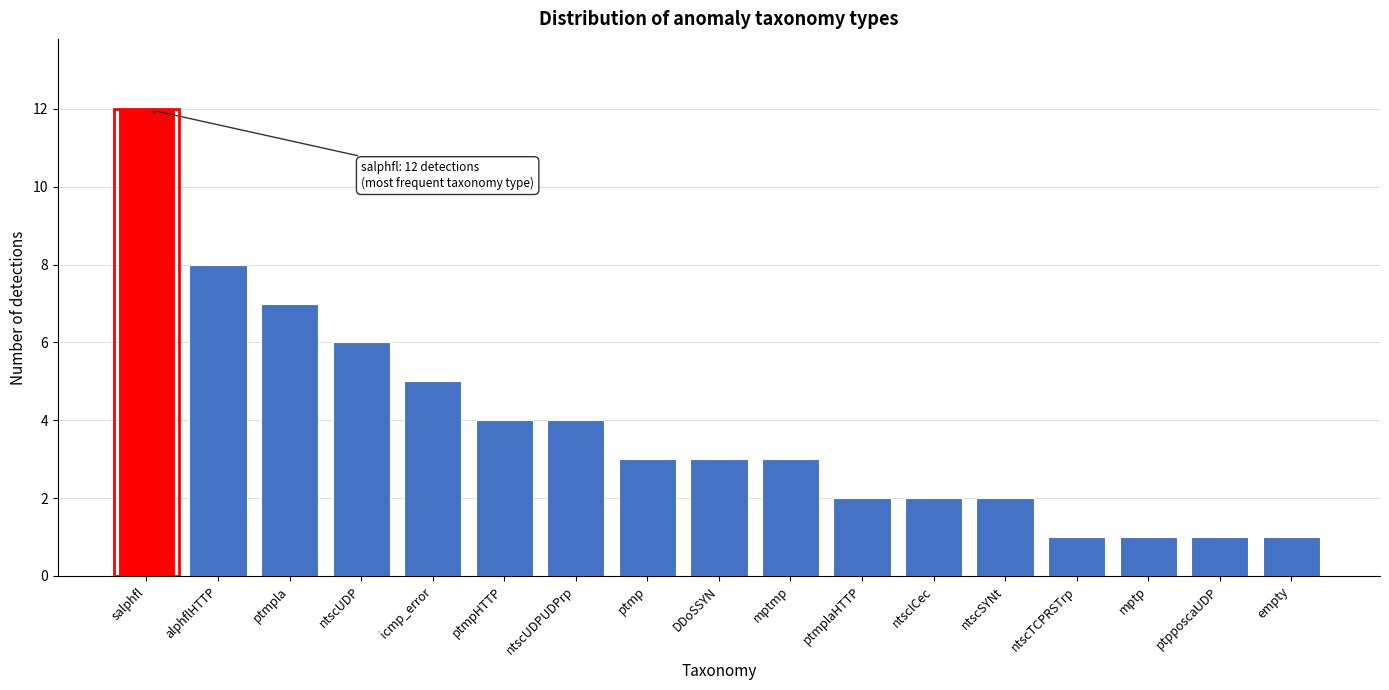

Reading right to left, what are all the values shown in this chart?

1	1	1	1	2	2	2	3	3	3	4	4	5	6	7	8	12